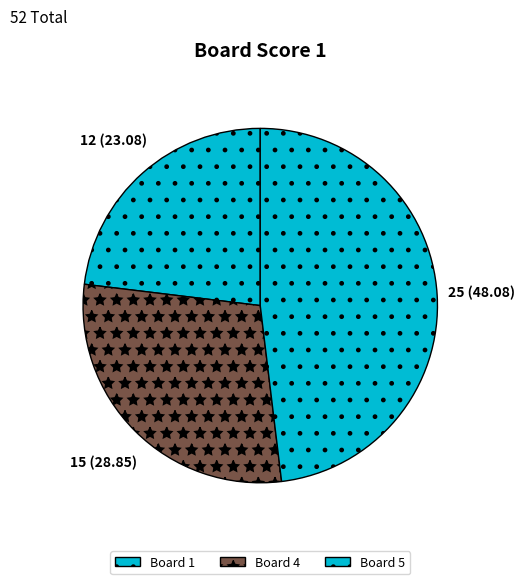

How many slices are in this pie chart?

3